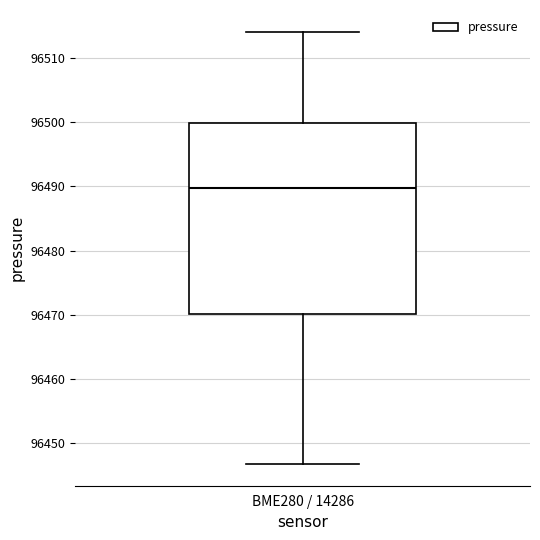

Where does the lower whisker of the box for BME280 / 14286 end on the y-axis? The values are not printed on the chart, so give them approximately, as read against the axis.

96447